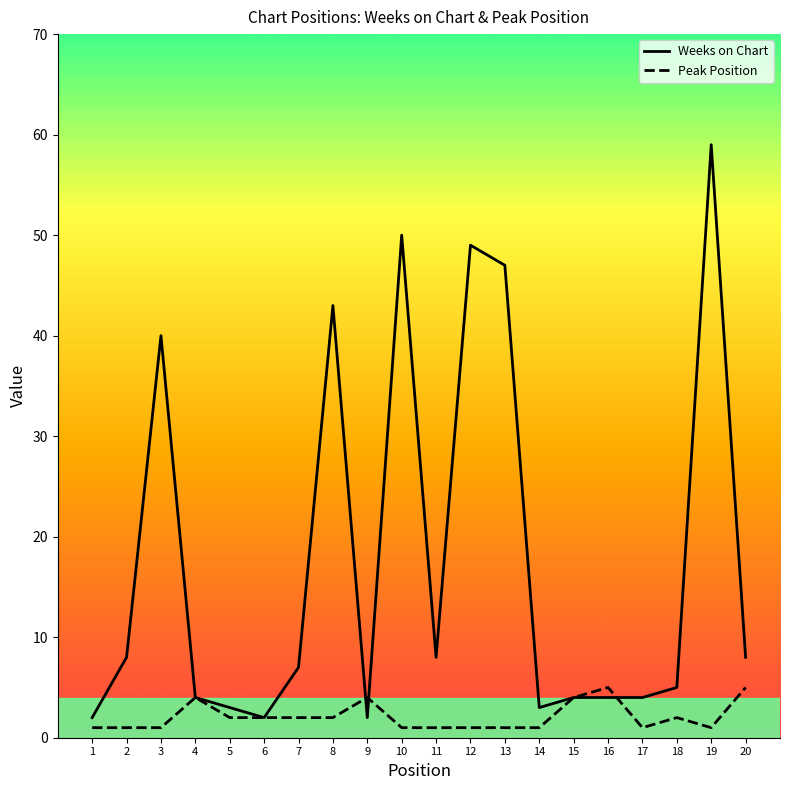

Reading left to right, what are all the values shown in this chart?

Weeks on Chart: 2	8	40	4	3	2	7	43	2	50	8	49	47	3	4	4	4	5	59	8
Peak Position: 1	1	1	4	2	2	2	2	4	1	1	1	1	1	4	5	1	2	1	5